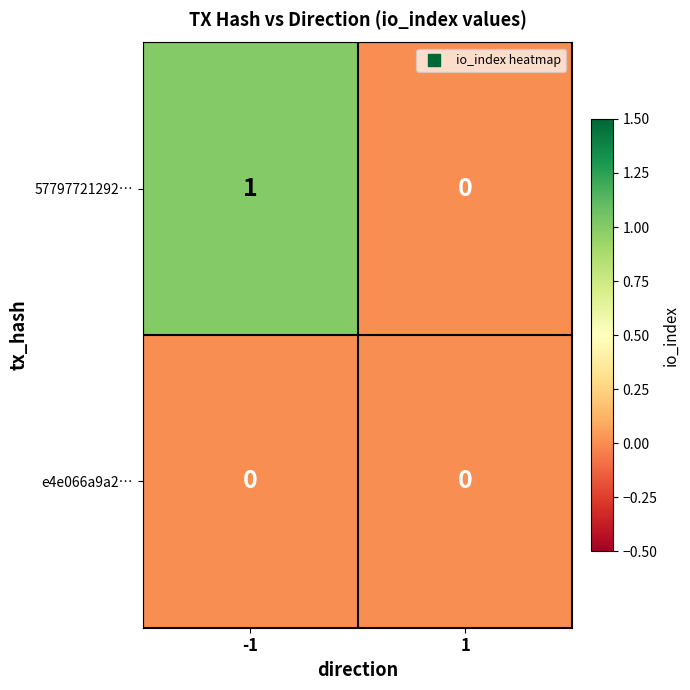

Is it true that e4e066a9a2… equals 0 at -1?

True